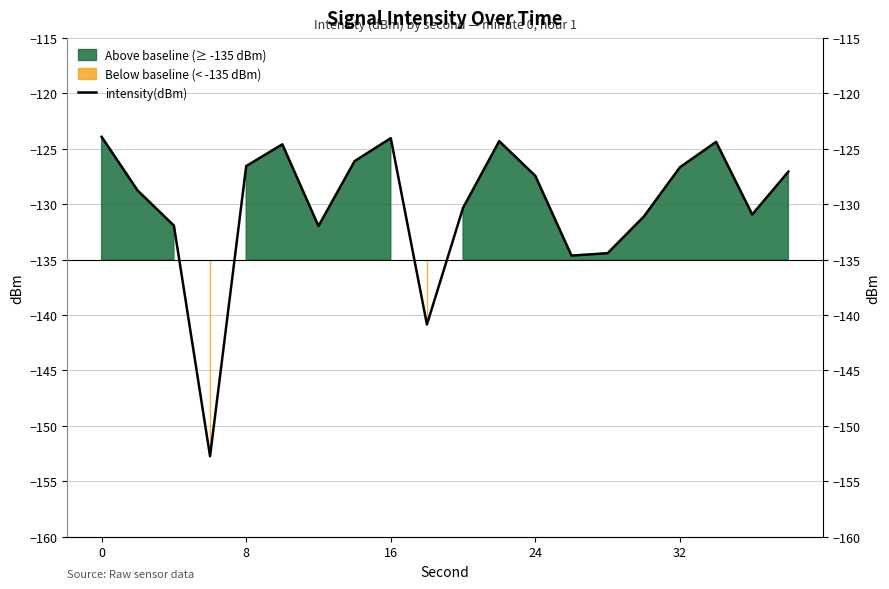

What is the greatest value displayed?

-123.9